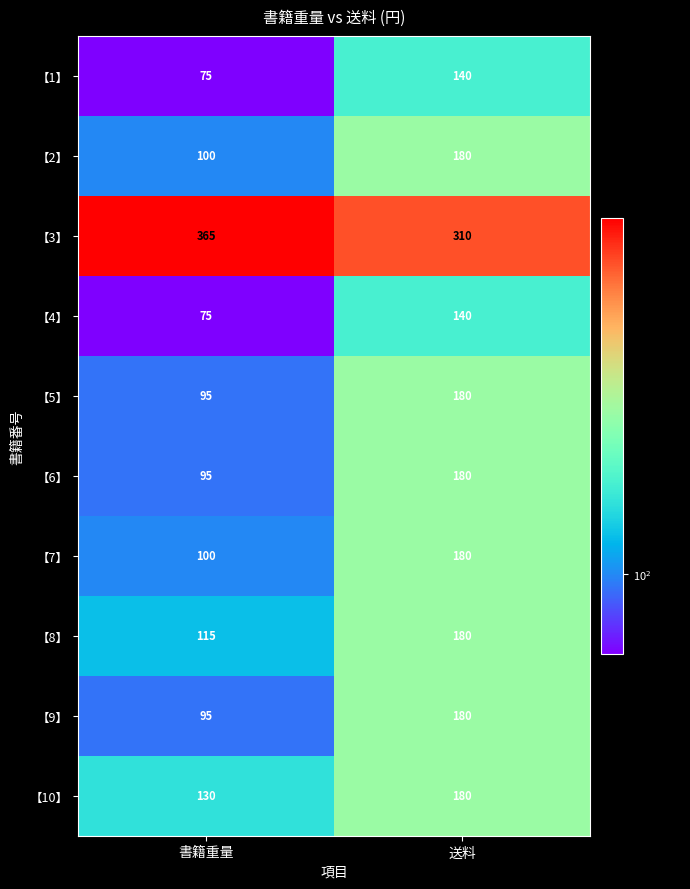

What is the spread (max minus min) of values at 書籍重量?

290